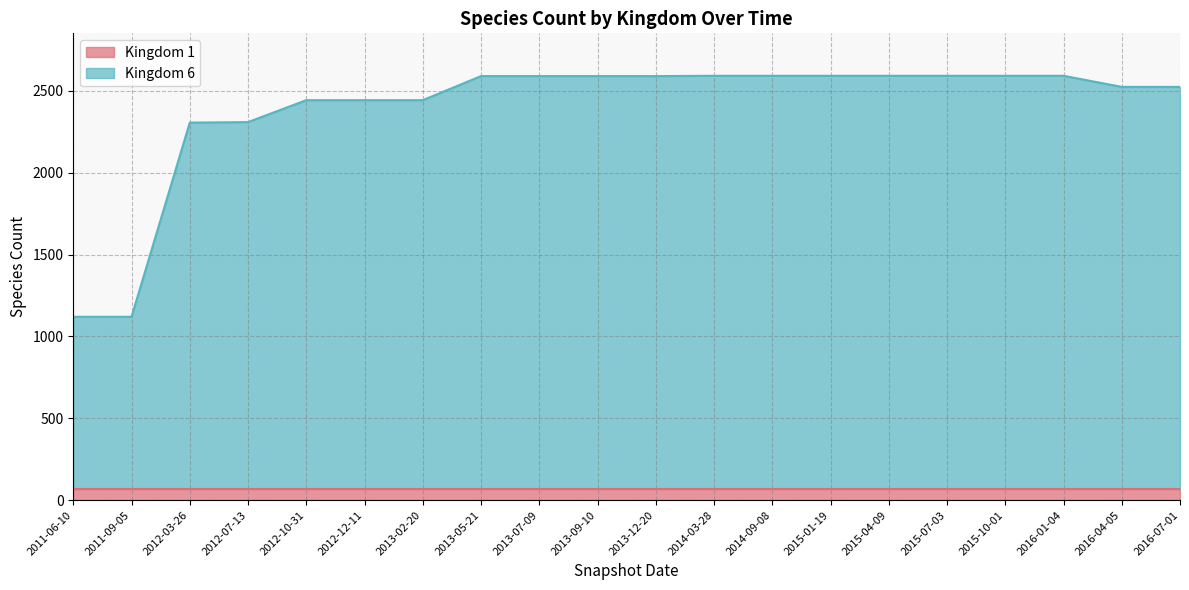

List the labels in order of value, smallest first.

2011-06-10, 2011-09-05, 2012-03-26, 2012-07-13, 2012-10-31, 2012-12-11, 2013-02-20, 2016-04-05, 2016-07-01, 2013-05-21, 2013-07-09, 2013-09-10, 2013-12-20, 2014-03-28, 2014-09-08, 2015-01-19, 2015-04-09, 2015-07-03, 2015-10-01, 2016-01-04